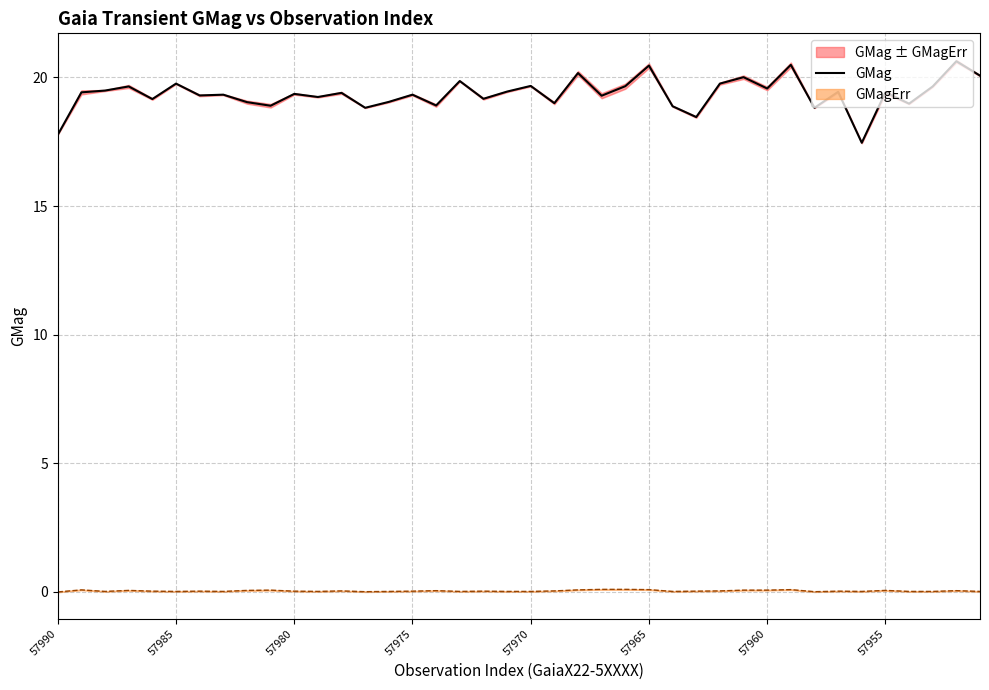

Read the value at 57960.

19.3